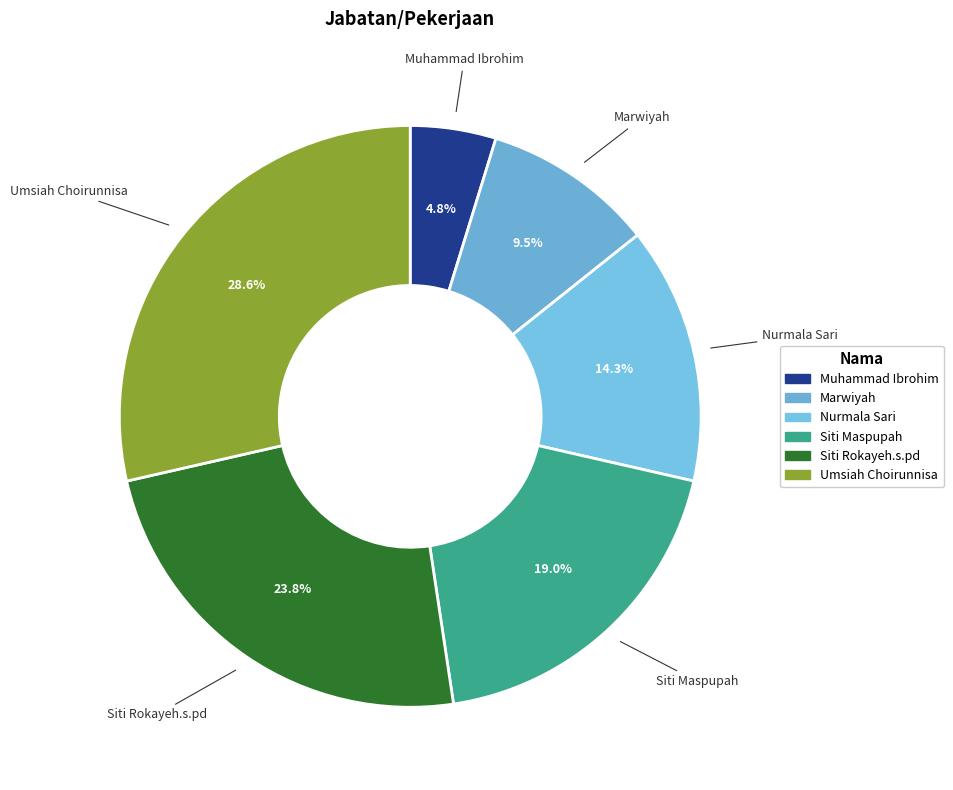

Is Siti Maspupah the majority of the pie?

No